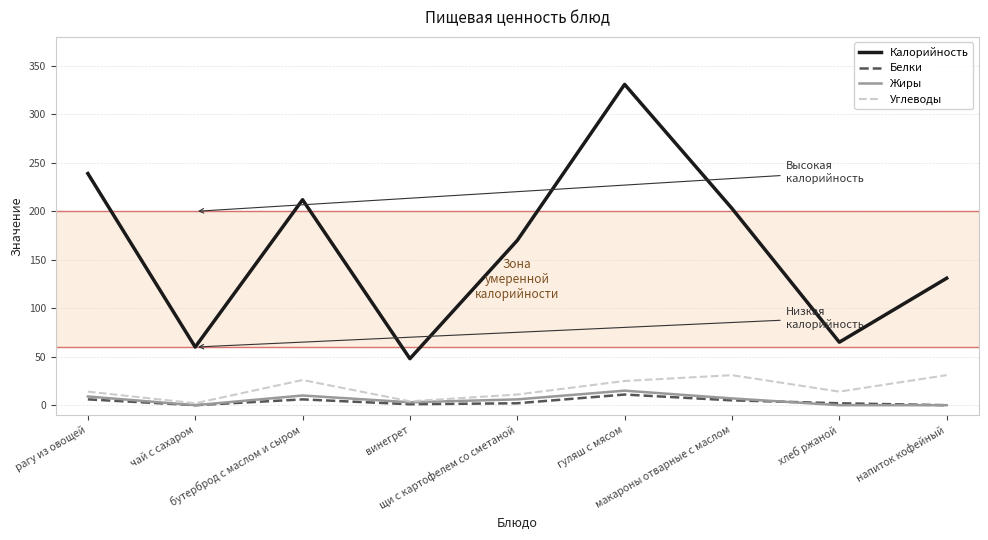

How many values in the Жиры series are below 6?

4